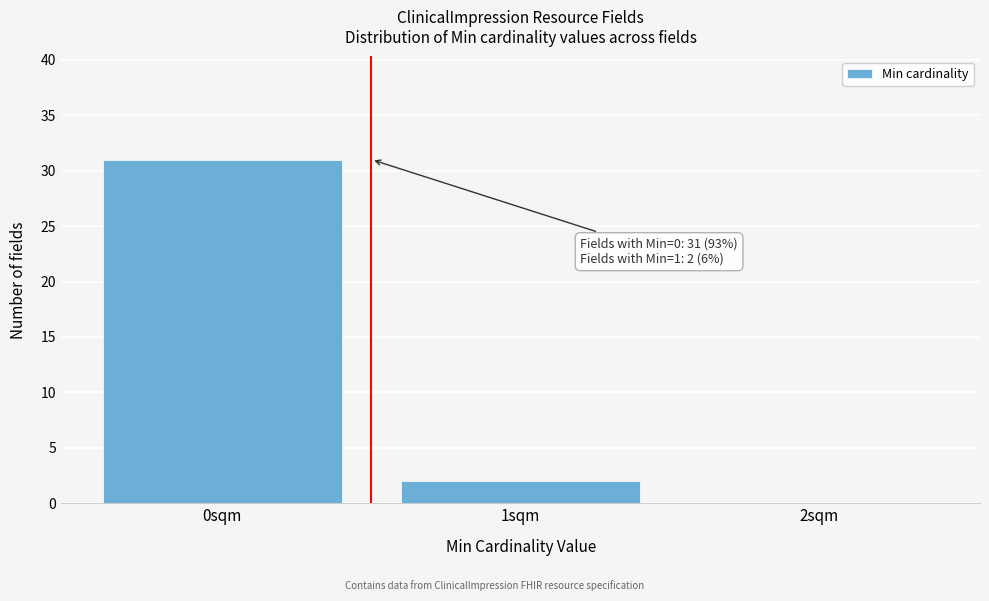

Over which range of the x-axis is the bar tallest?

-0.5 to 0.5